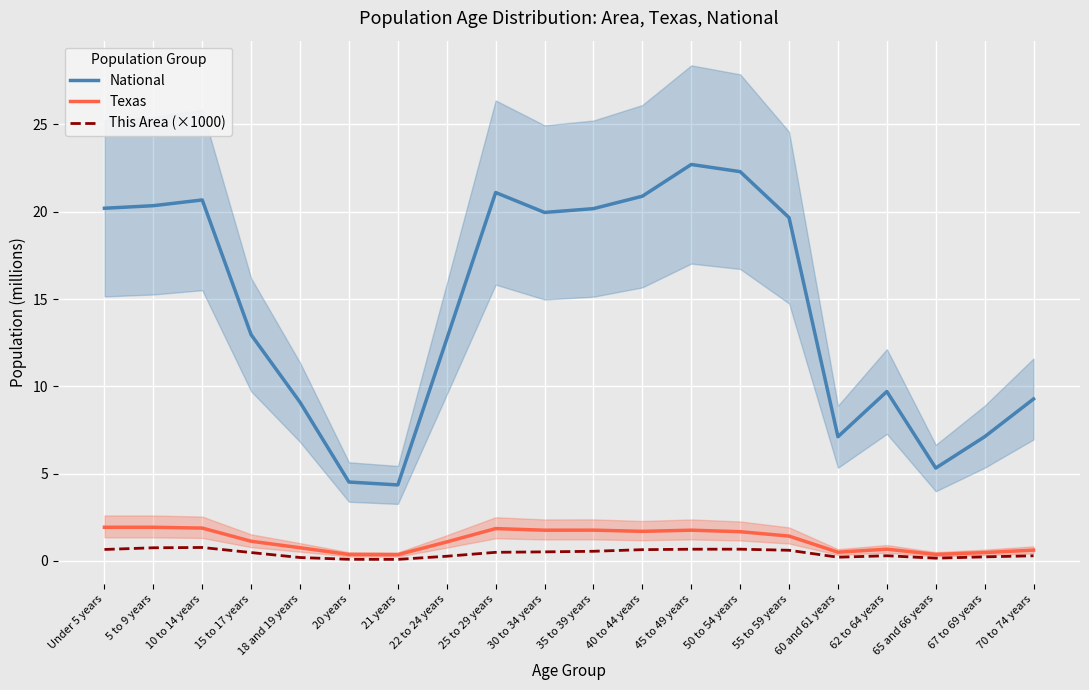

Where is the first local minimum for Texas?

21 years